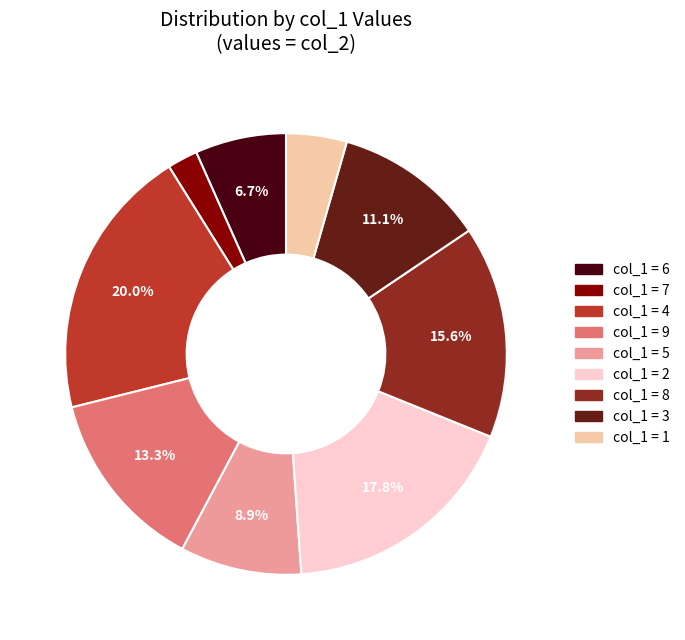

Does any single category account for the majority?

No